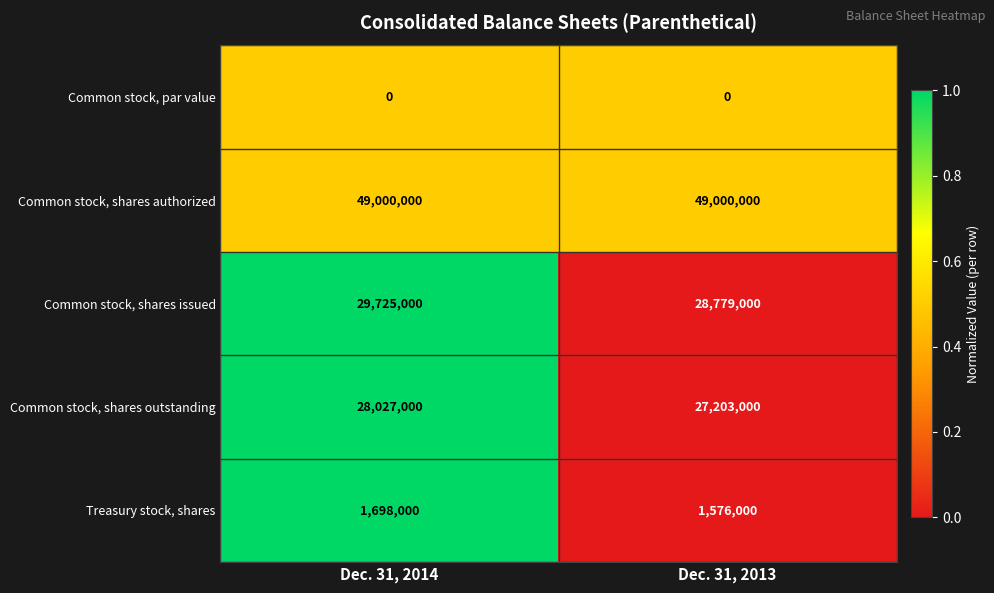

How many data points does each series have?

2